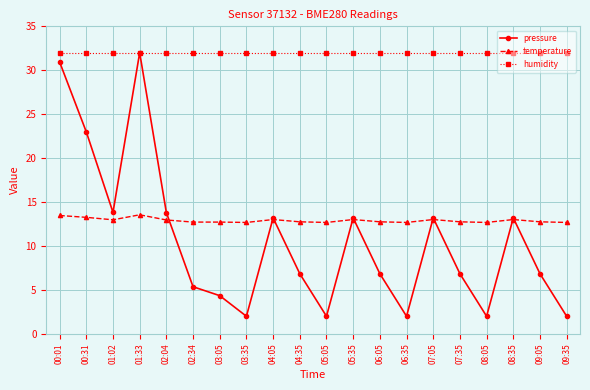

The value of humidity at 06:35 is 13.2. True or false?

False